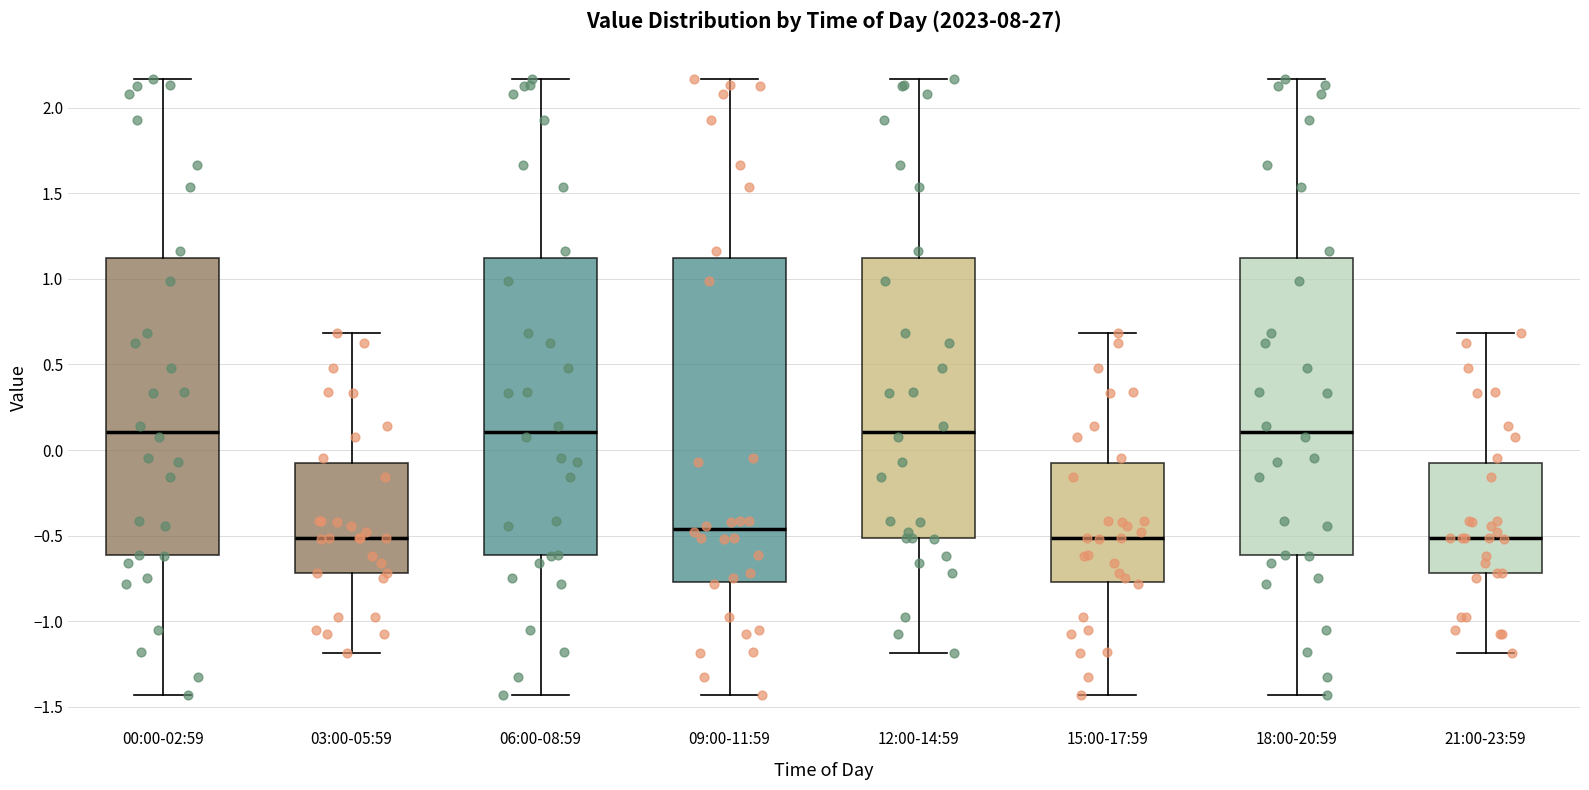

Where does the lower whisker of the box for 21:00-23:59 end on the y-axis? The values are not printed on the chart, so give them approximately, as read against the axis.

-1.20